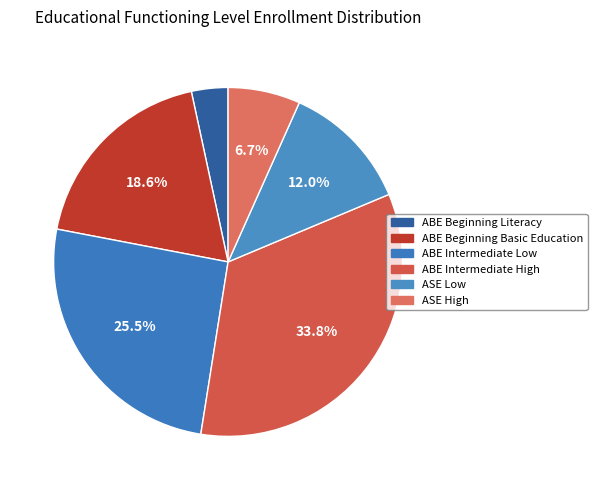

Does ABE Beginning Literacy account for over 50% of the chart?

No